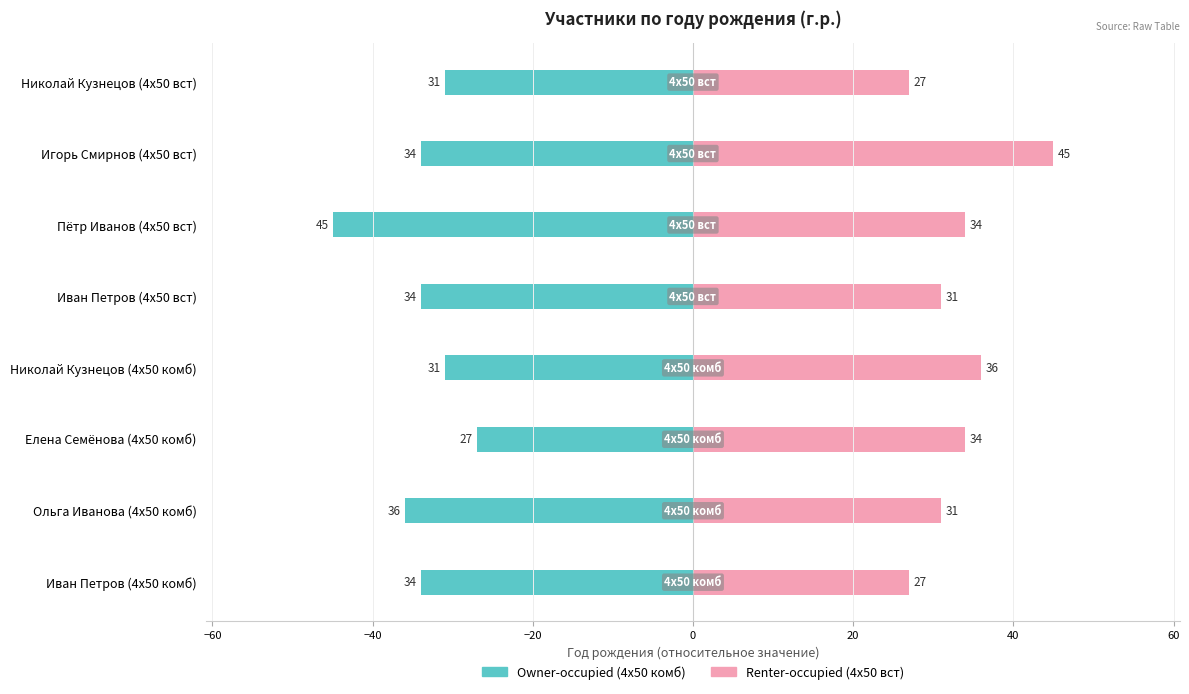

Which series has the widest spread of values?

Owner-occupied